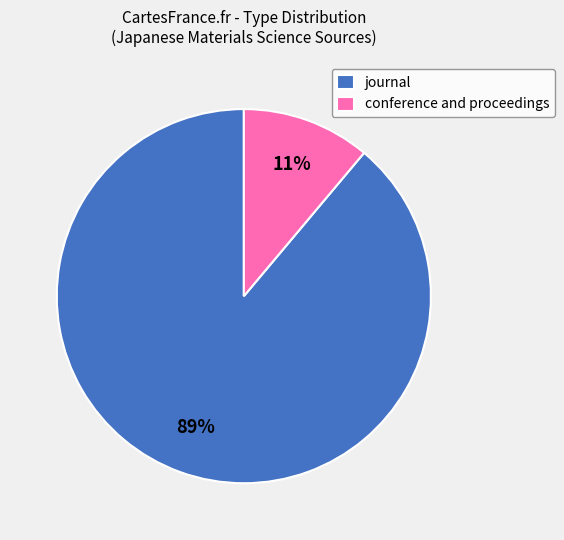

Is conference and proceedings the majority of the pie?

No